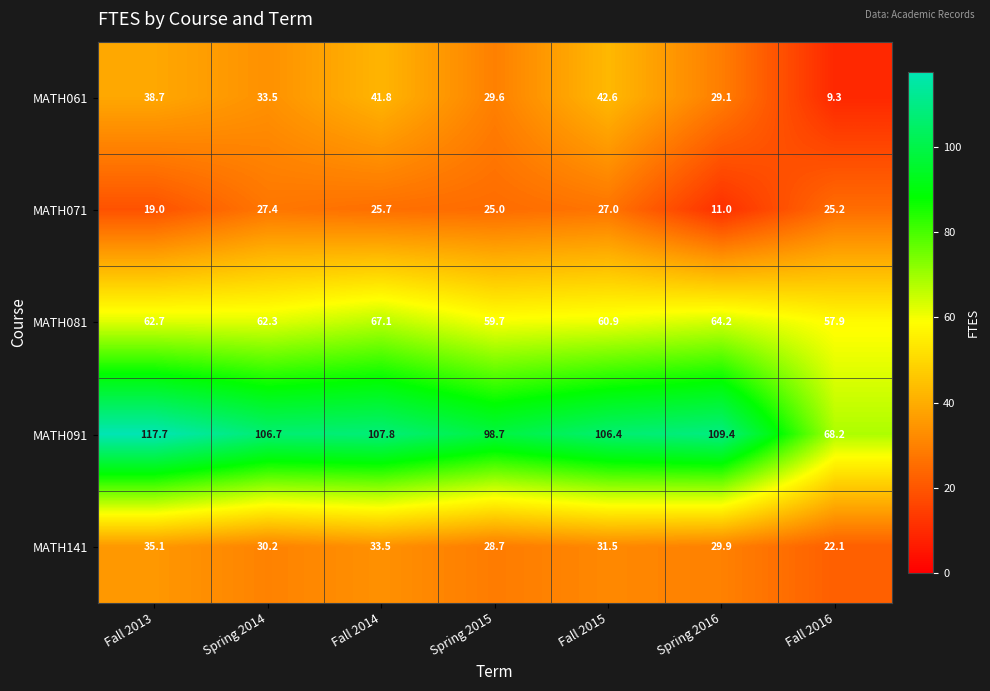

The value of MATH061 at Fall 2015 is 42.6. True or false?

True